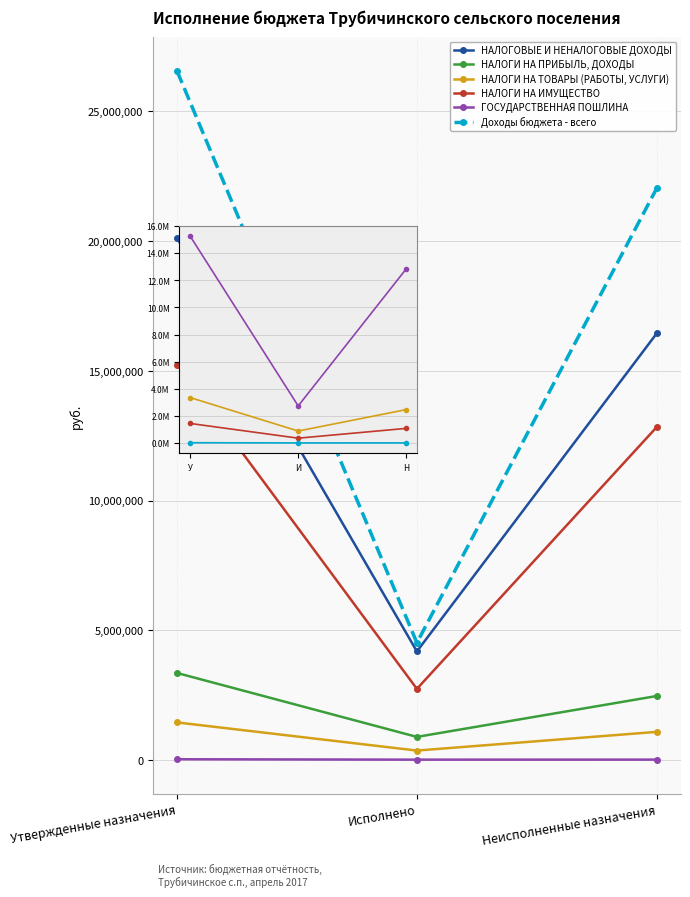

The value of НАЛОГОВЫЕ И НЕНАЛОГОВЫЕ ДОХОДЫ at Утвержденные назначения is 20119300.0. True or false?

True